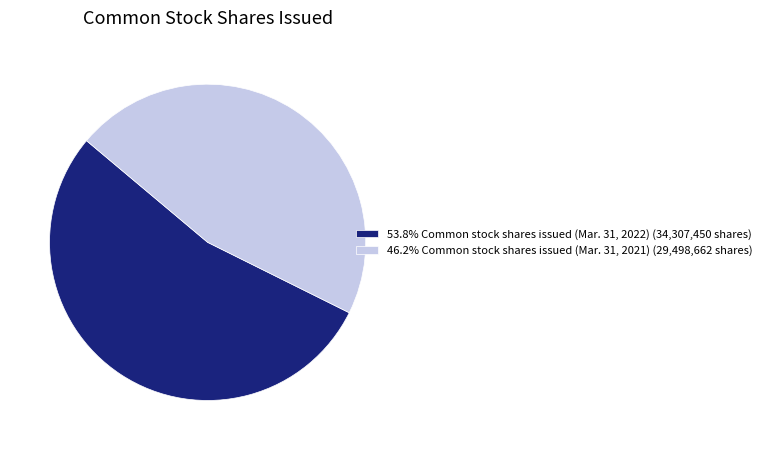

Is the sum of 46.2% Common stock shares issued (Mar. 31, 2021) (29,498,662 shares) and 53.8% Common stock shares issued (Mar. 31, 2022) (34,307,450 shares) greater than half?

Yes